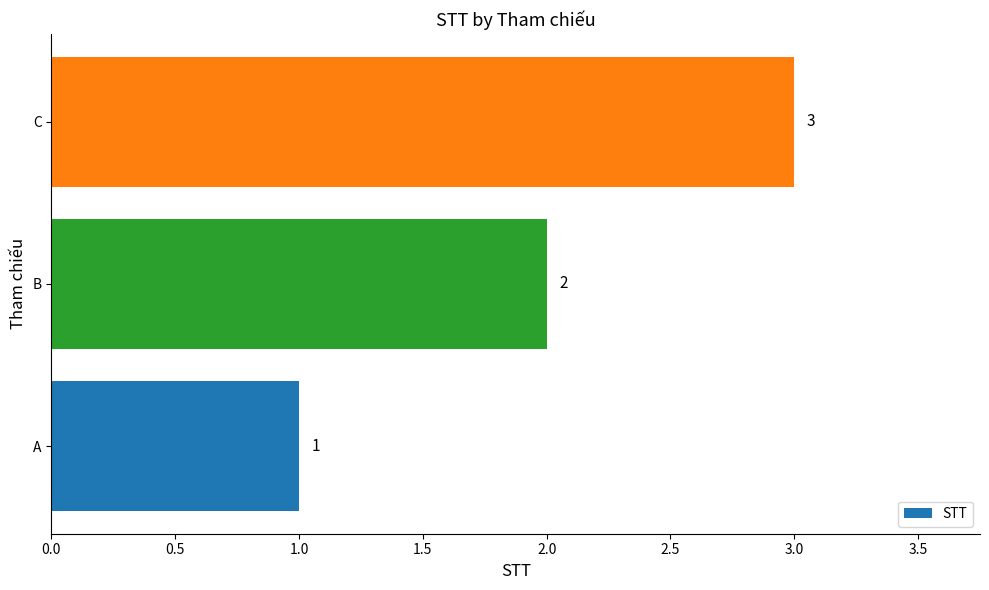

What is the change in value from A to C?

+2